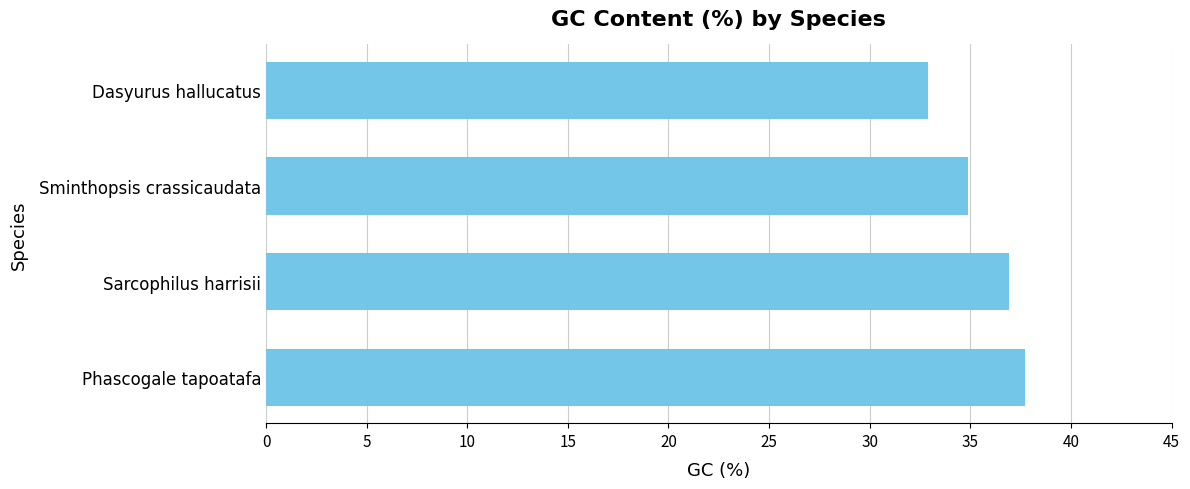

What is the difference between the second highest and second lowest values?

2.0